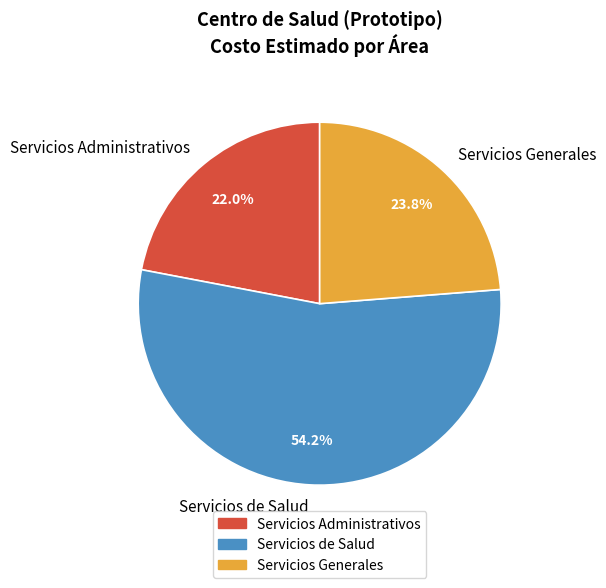

Is it true that Servicios Generales is 30% of the pie?

False